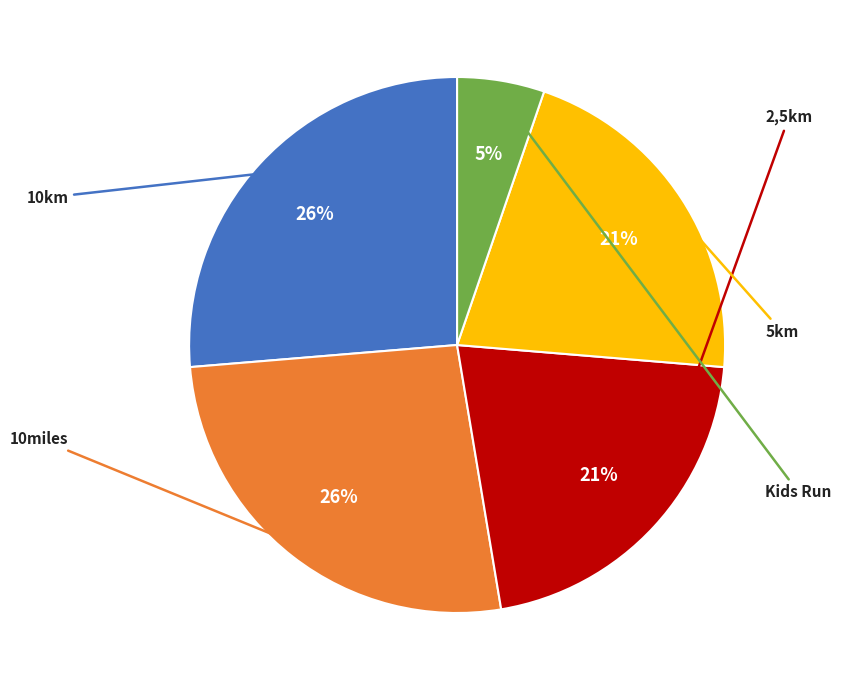

Between 5km and 2,5km, which is larger?

5km